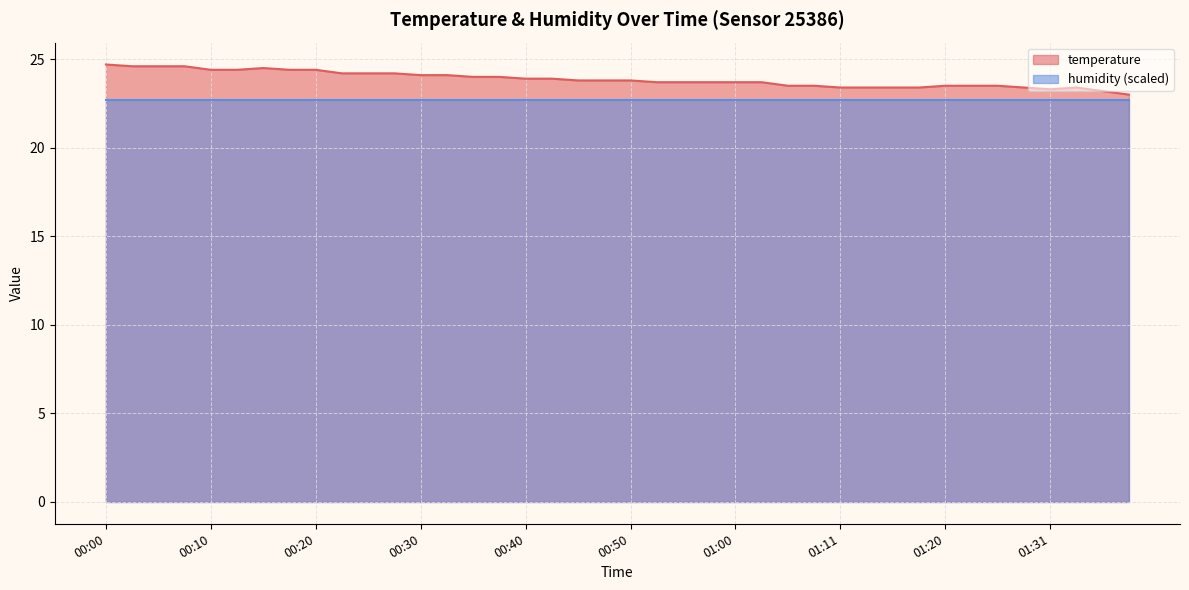

Between 01:26 and 00:15, which is larger?

00:15